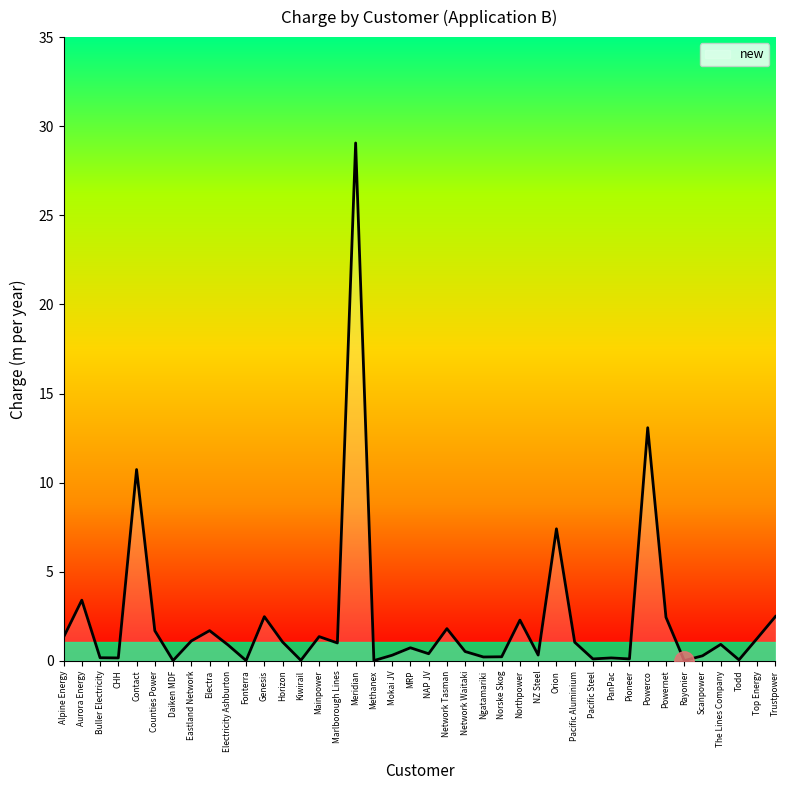

What position from the left is Meridian?

17